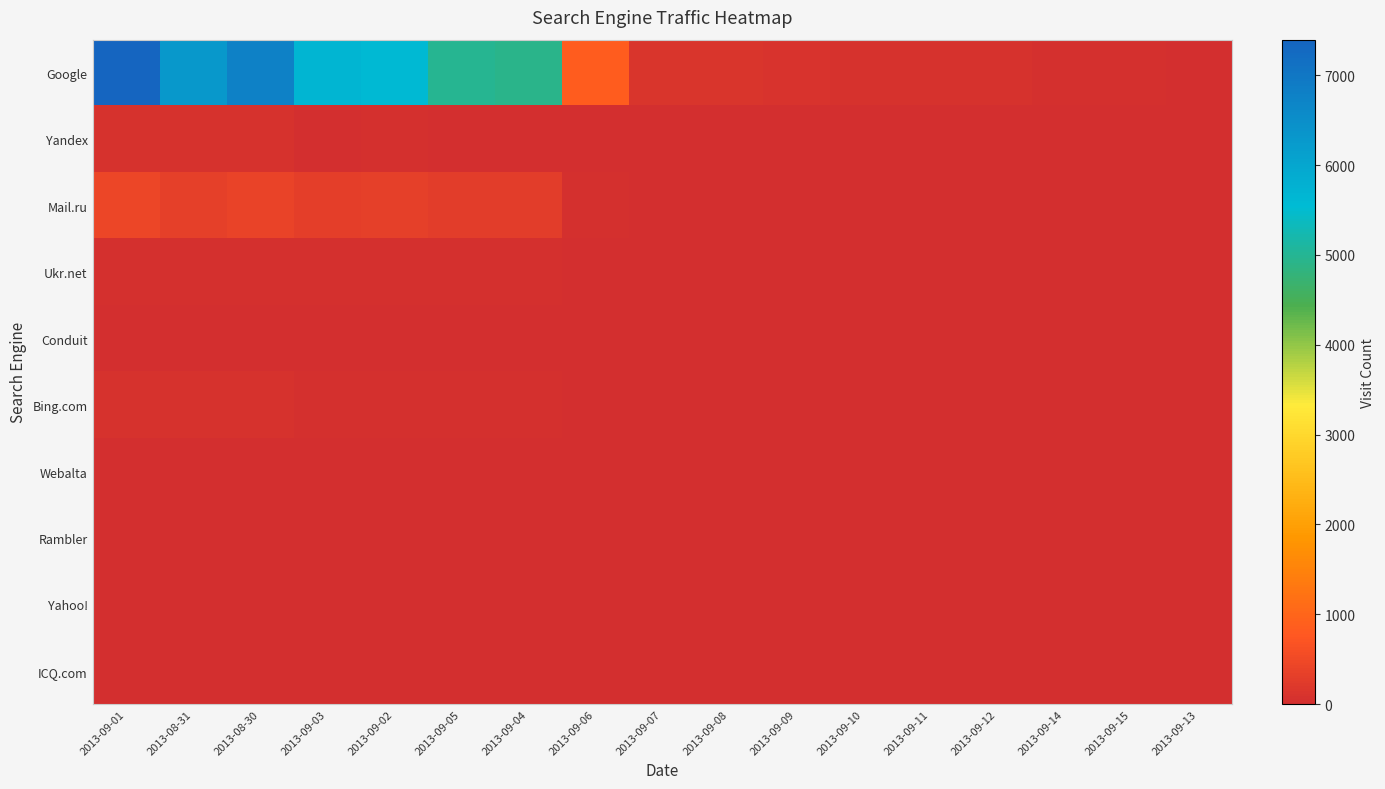

Which series has the widest spread of values?

Google